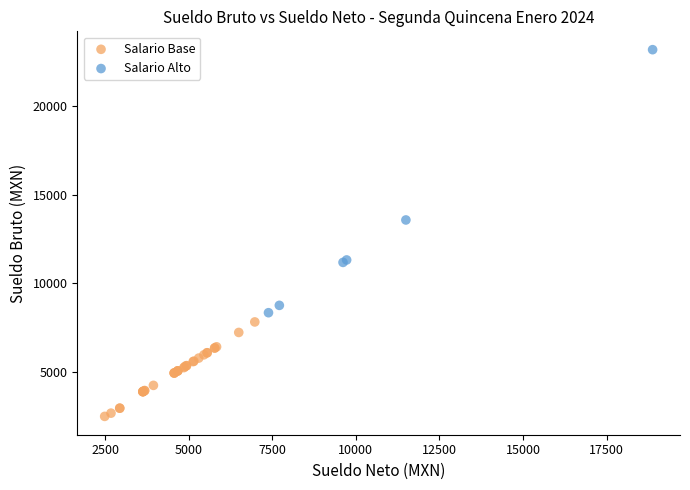

Which series has the largest Y range (max minus min)?

Salario Alto